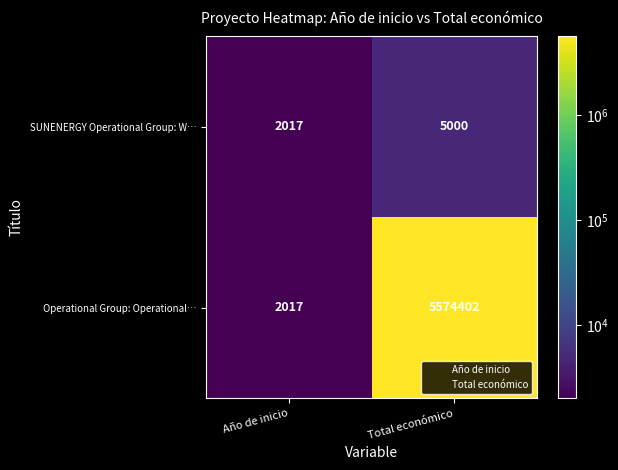

Which series has the largest total across all categories?

Operational Group: Operational…